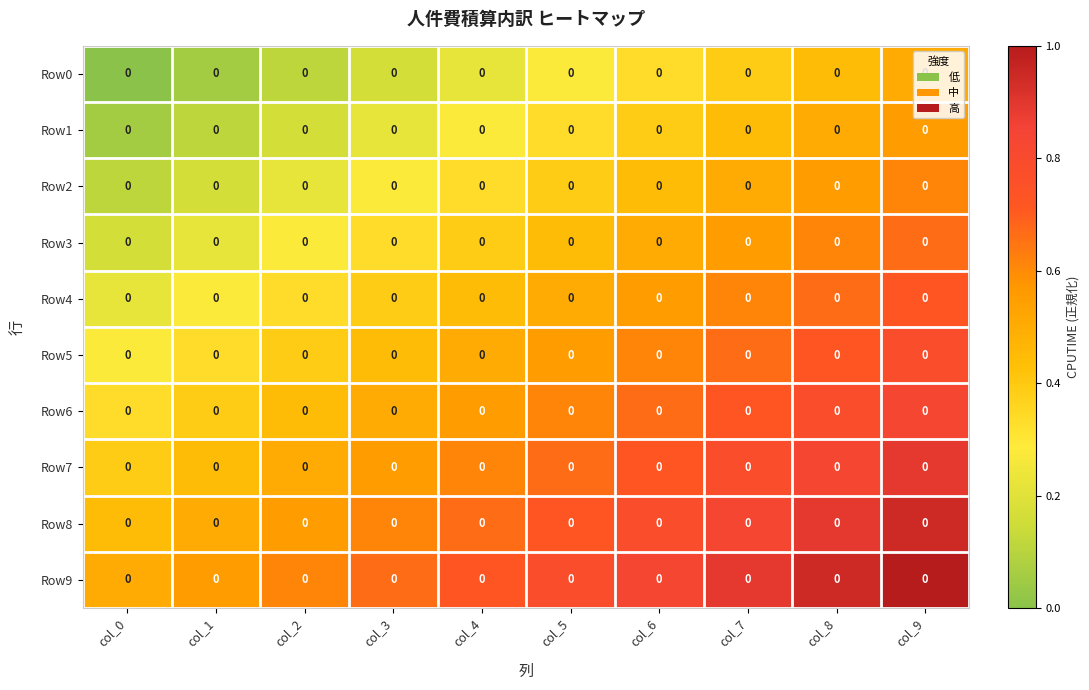

What is the spread (max minus min) of values at col_4?

0.5